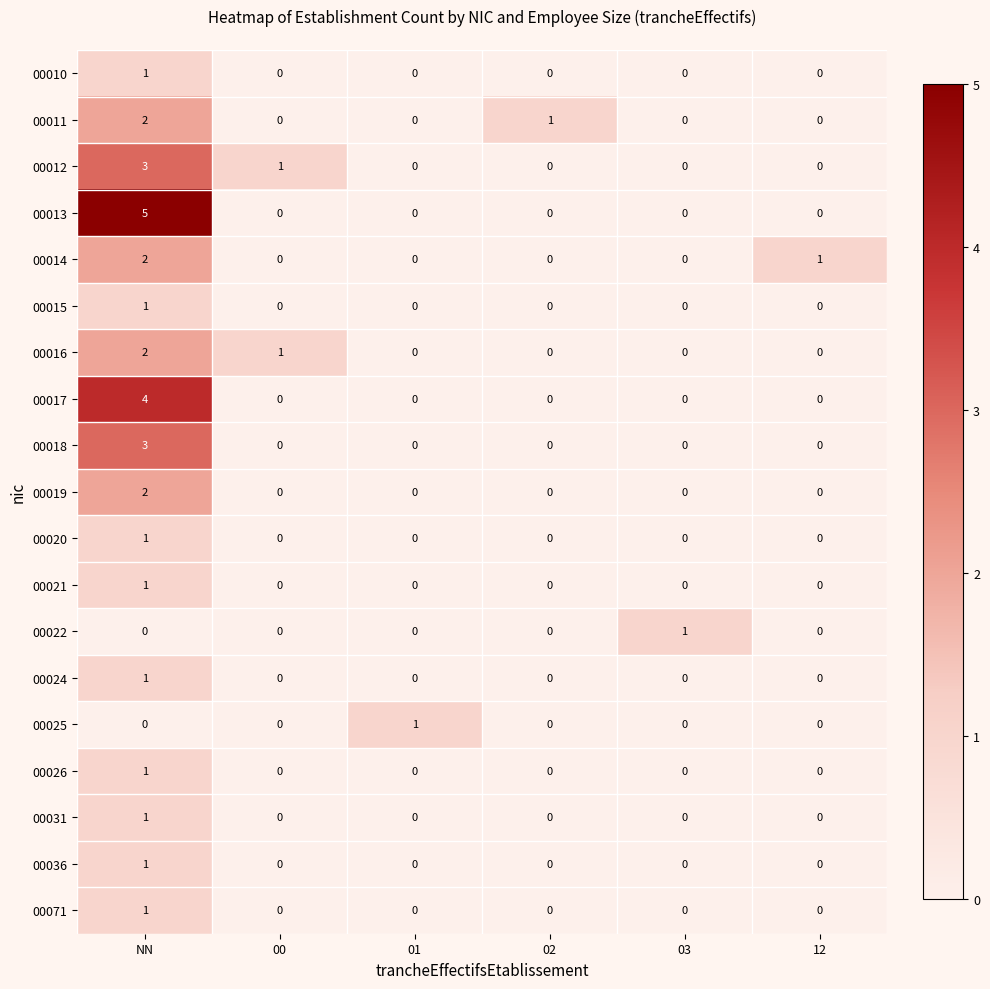

What is the greatest value displayed?

5